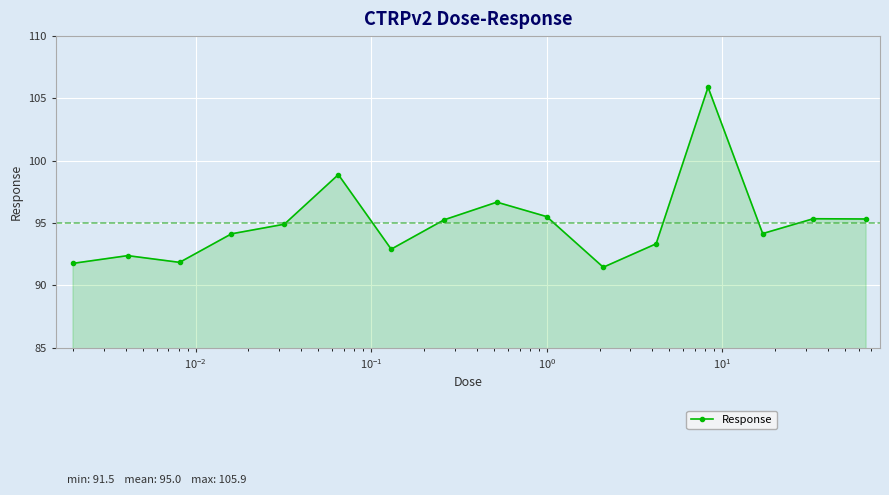

How many lines are shown in the chart?

1